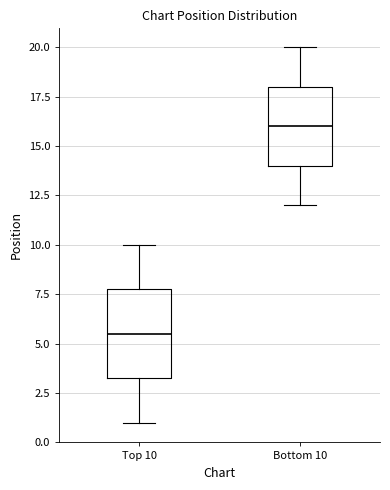

Reading left to right, read every box against the y-axis: the position of its median line, the range the box covers, and the ends of its whiskers. The values are not printed on the chart, so give them approximately, as read against the axis.

Top 10: median 5.5, box 3.5 to 8.0, whiskers 1.0 to 10.0
Bottom 10: median 16.0, box 14.0 to 18.0, whiskers 12.0 to 20.0